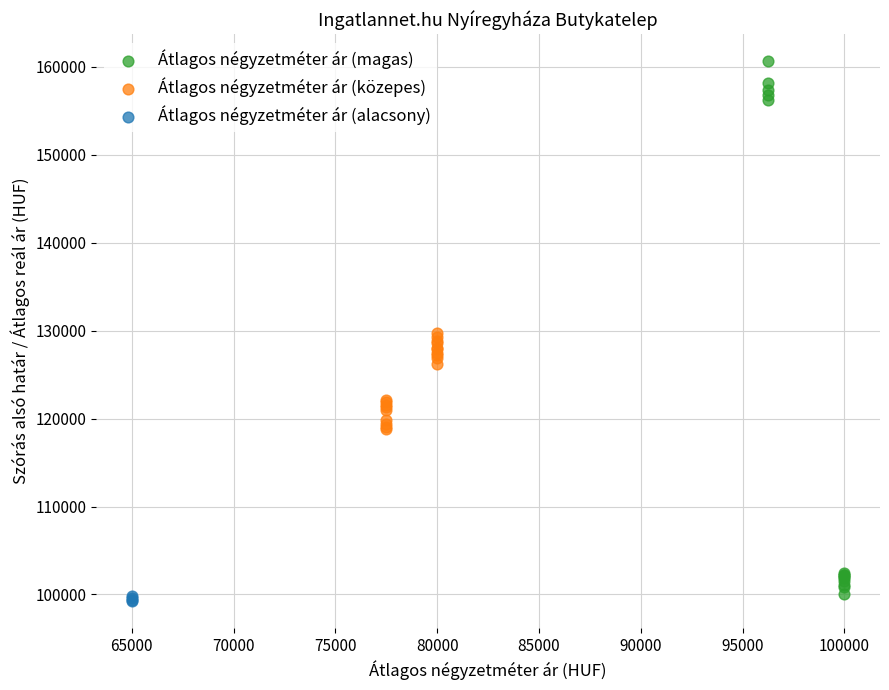

Which series reaches the minimum Y coordinate?

Átlagos négyzetméter ár (alacsony)